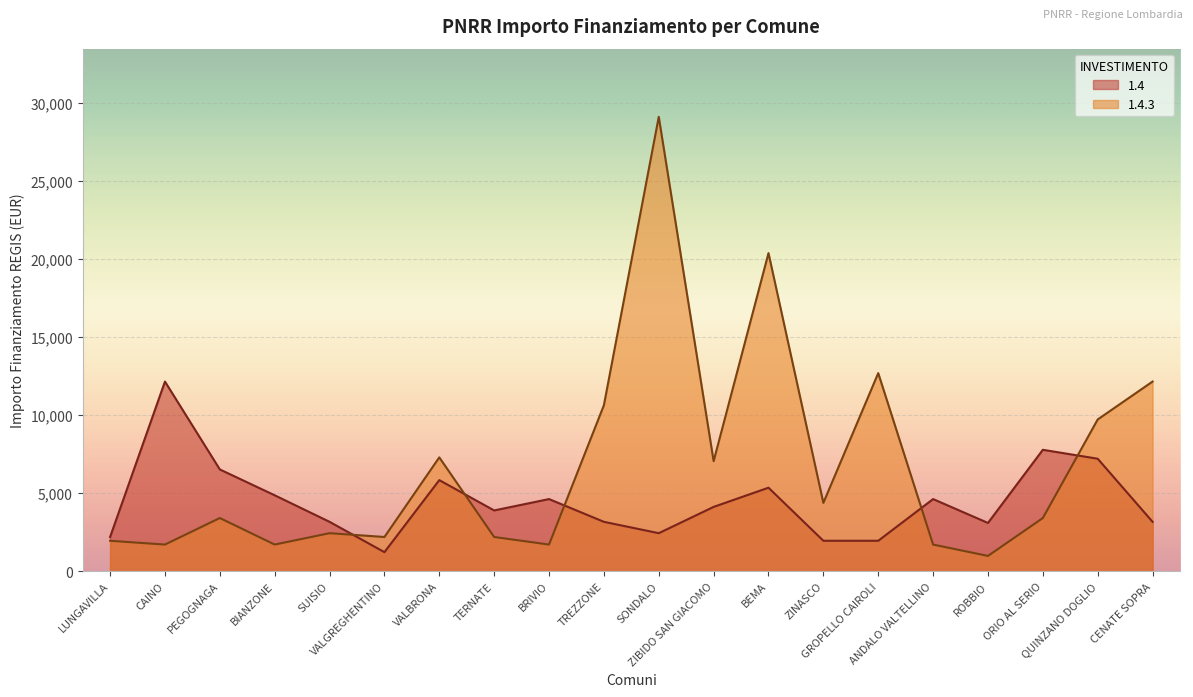

What are all the series names shown in the legend?

1.4, 1.4.3